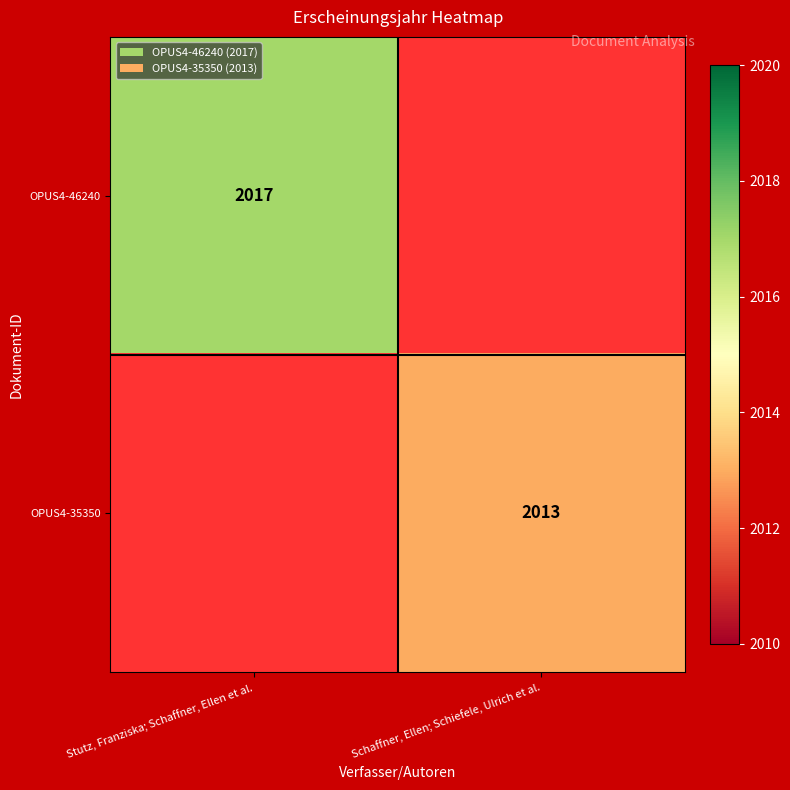

True or false: OPUS4-35350 has a value of 2013 at Schaffner, Ellen; Schiefele, Ulrich et al..

True